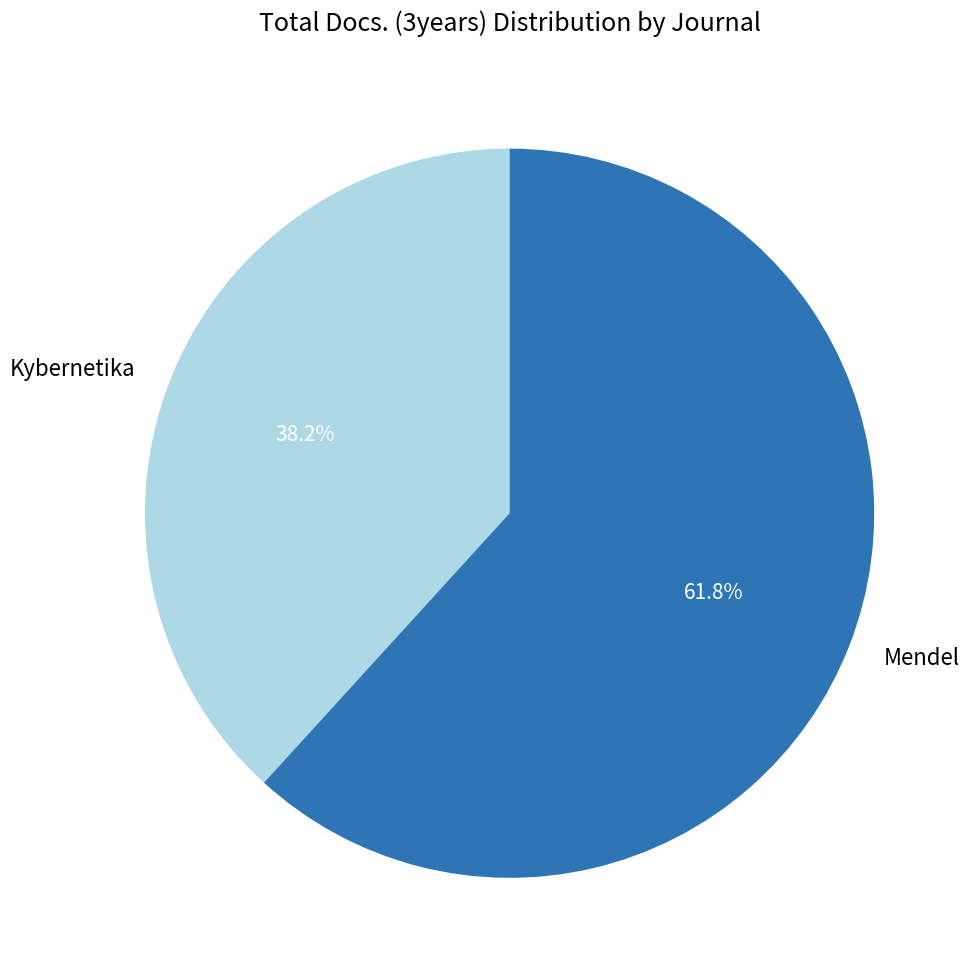

True or false: Mendel accounts for 62% of the total.

True